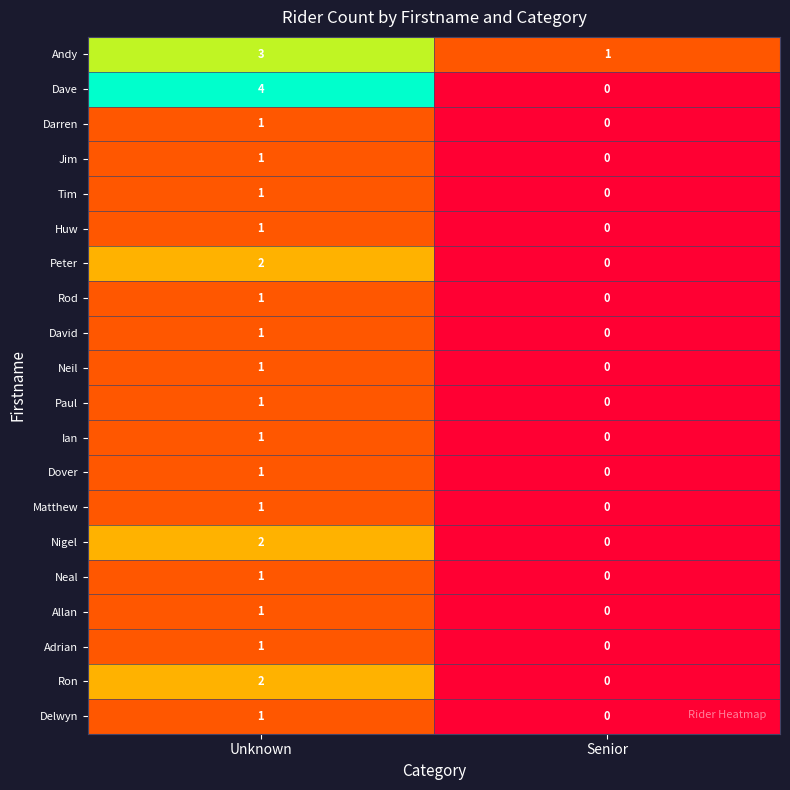

At which category is the sum across all series the highest?

Unknown